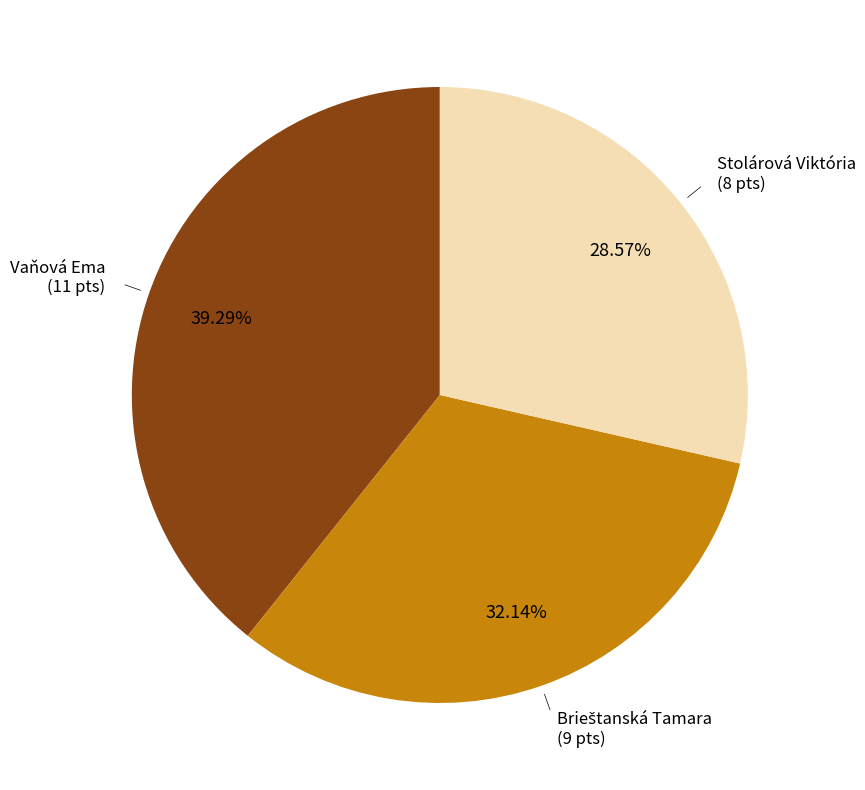

To the nearest percent, what is the combined percentage of Vaňová Ema and Stolárová Viktória?

68%